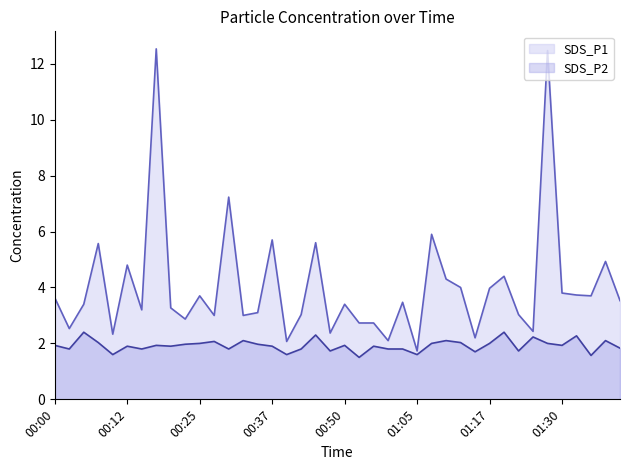

What is the average value of the SDS_P2 series?

1.9